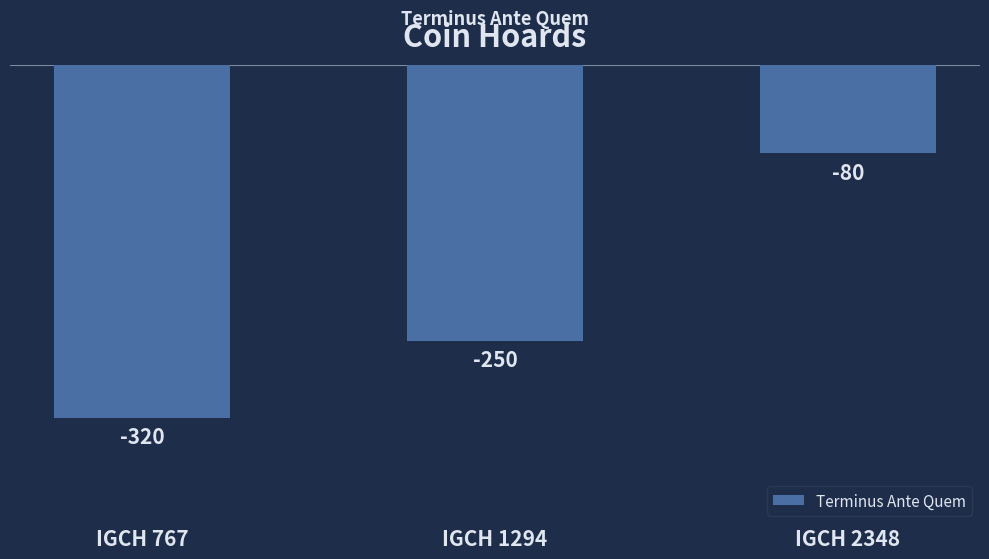

The chart shows a value of -141 at IGCH 767. True or false?

False